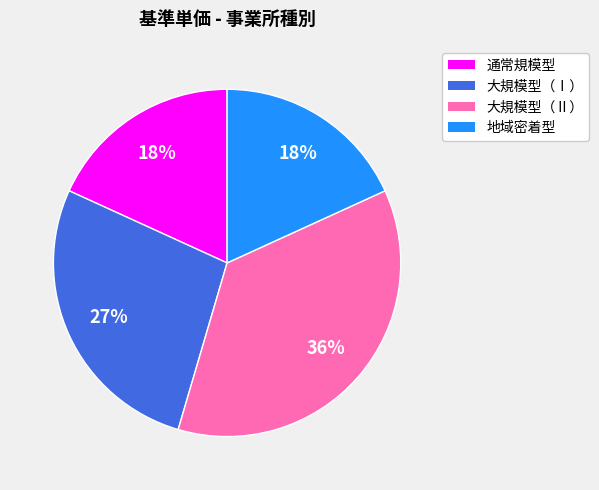

Does any single category account for the majority?

No